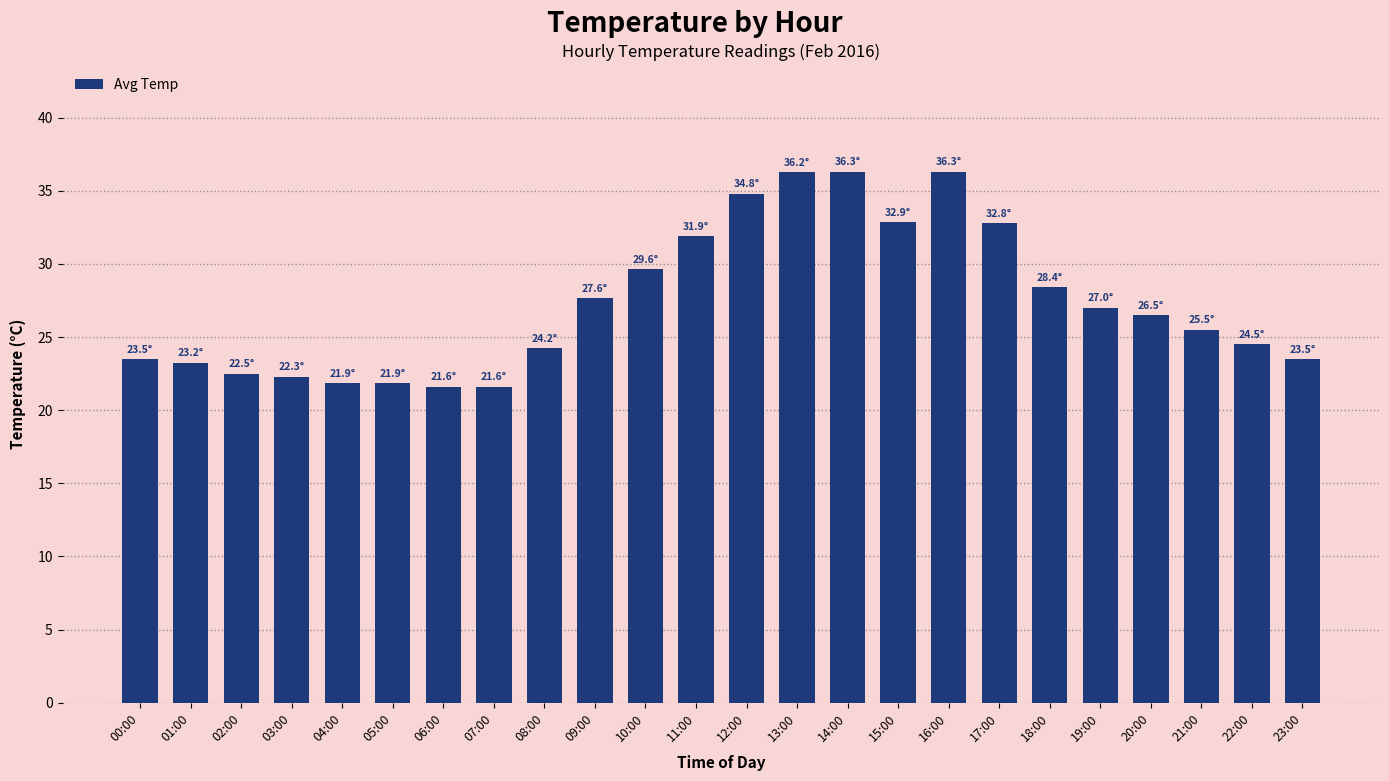

What is the difference between the maximum and minimum values?

14.7